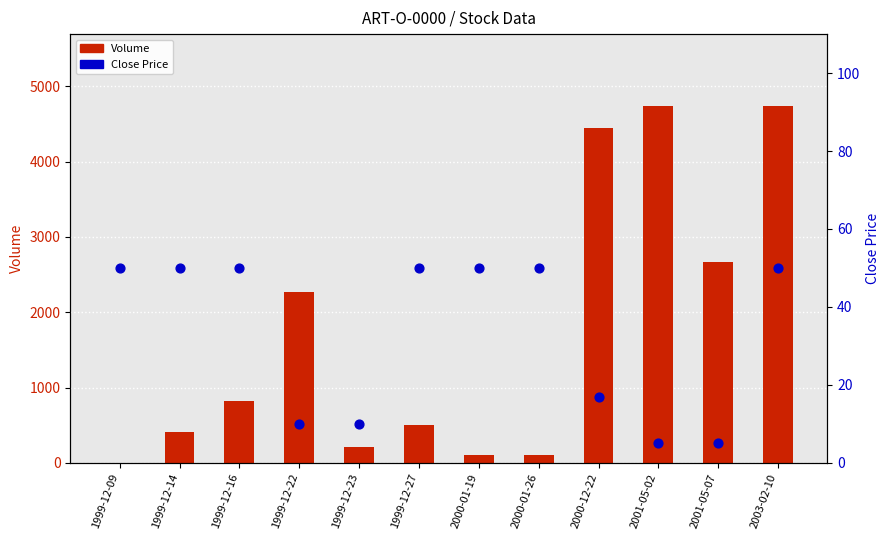

Which series has the largest Y range (max minus min)?

Volume